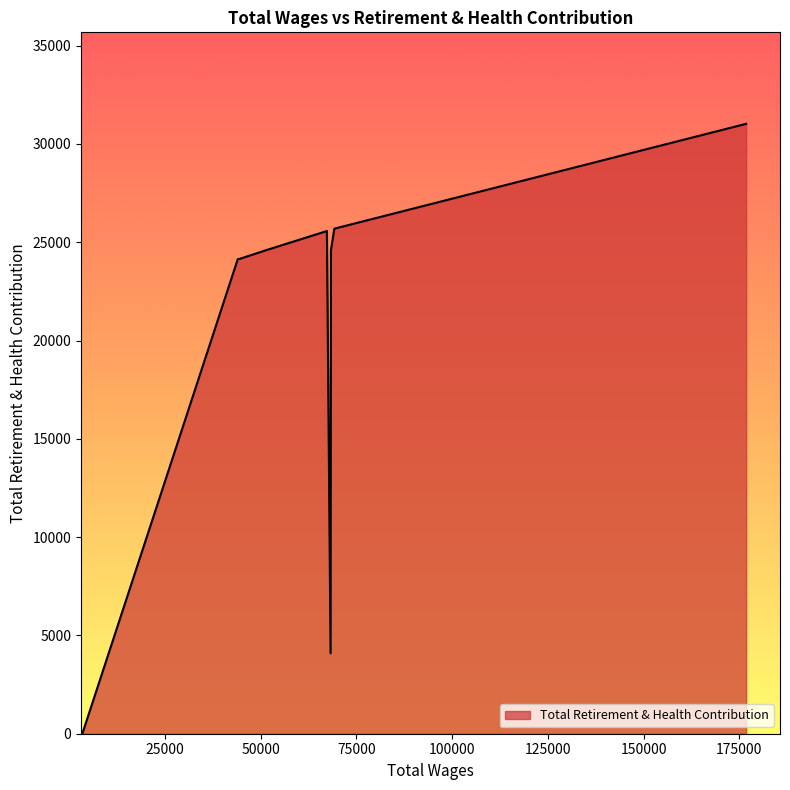

What is the difference between the maximum and minimum values?

31022